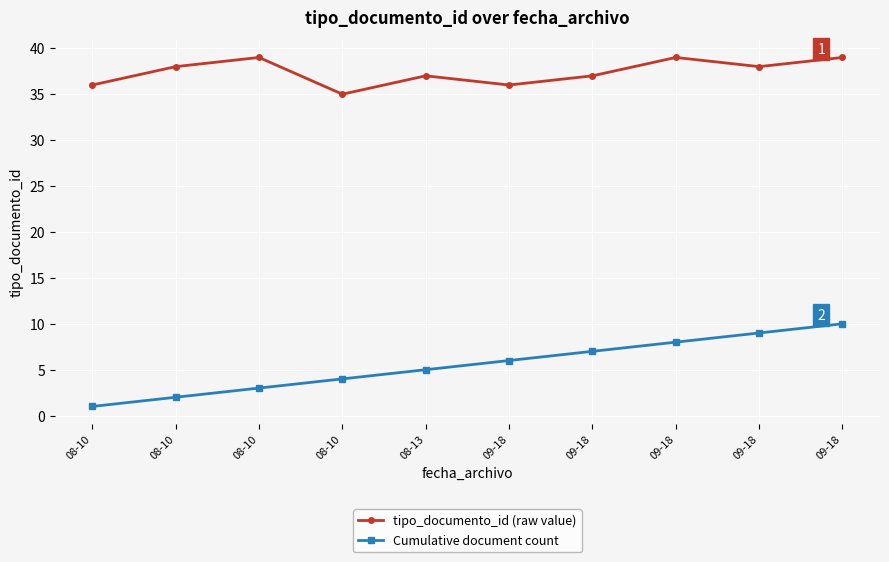

Does the chart display data point markers on the line(s)?

Yes